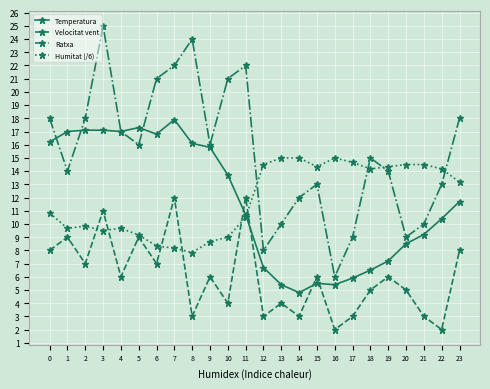

Which series has the largest total across all categories?

Ratxa